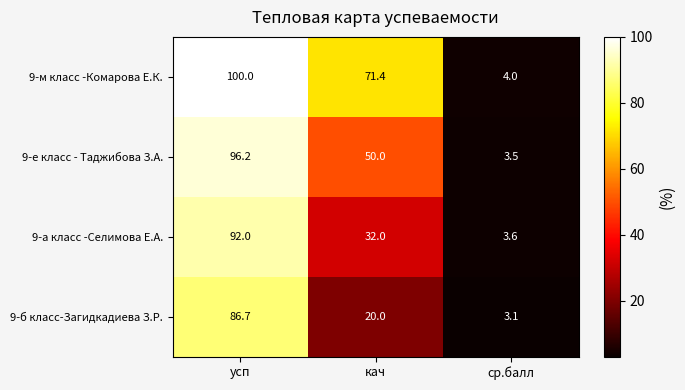

At which category does the chart reach its minimum across all series?

ср.балл